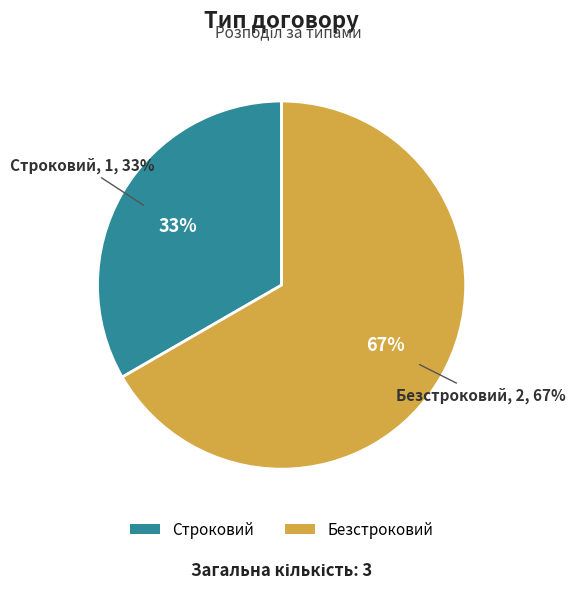

What is the majority slice?

Безстроковий